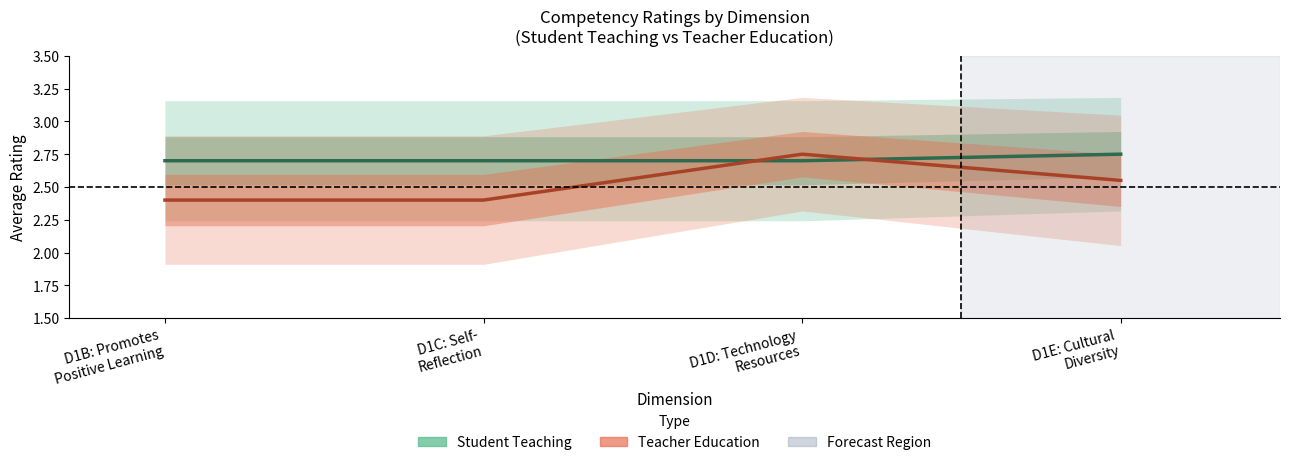

Which series ends up on top after the final intersection of Student Teaching and Teacher Education?

Student Teaching